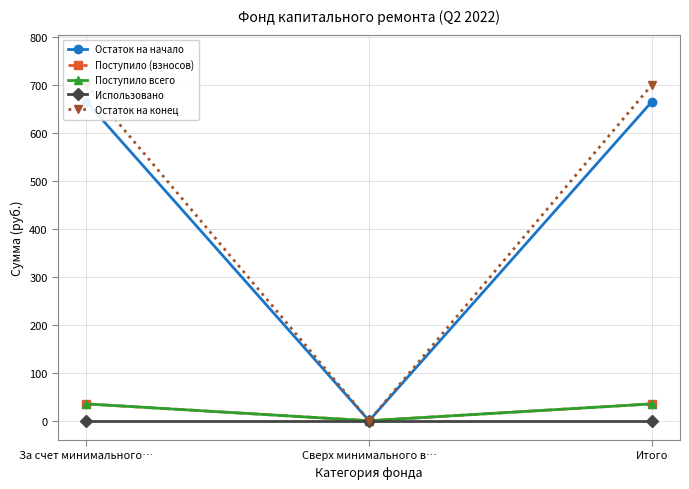

Is this an area chart (filled region under the line)?

No